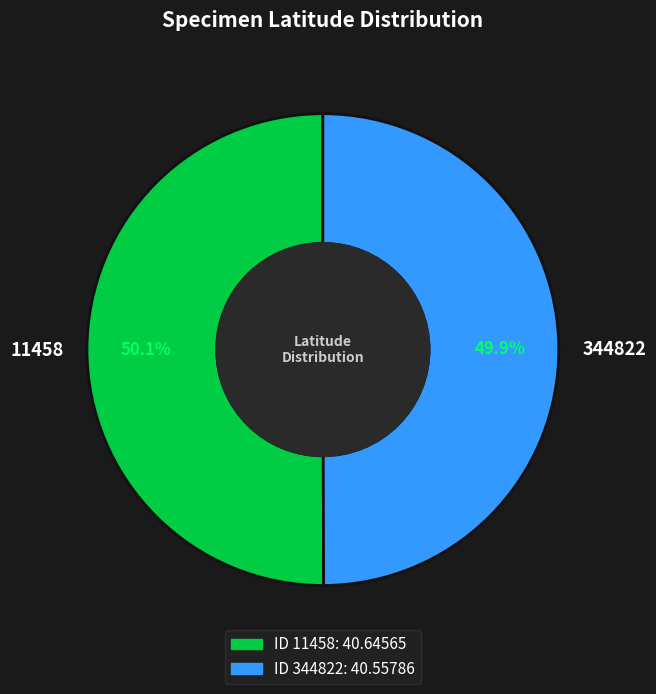

Is there any slice that represents more than half of the pie?

Yes